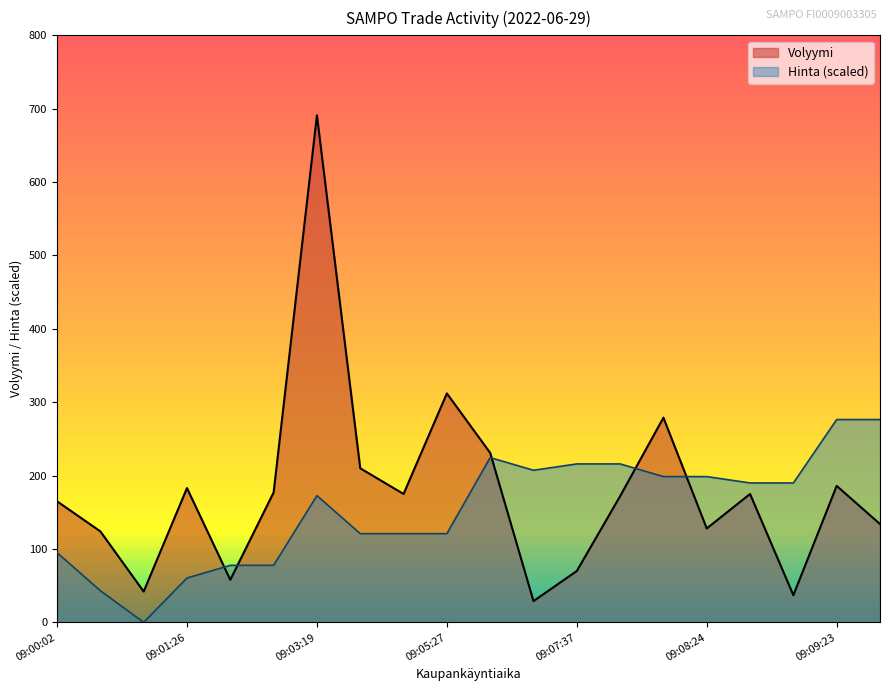

The value of Hinta at 09:07:37 is 123.5. True or false?

False